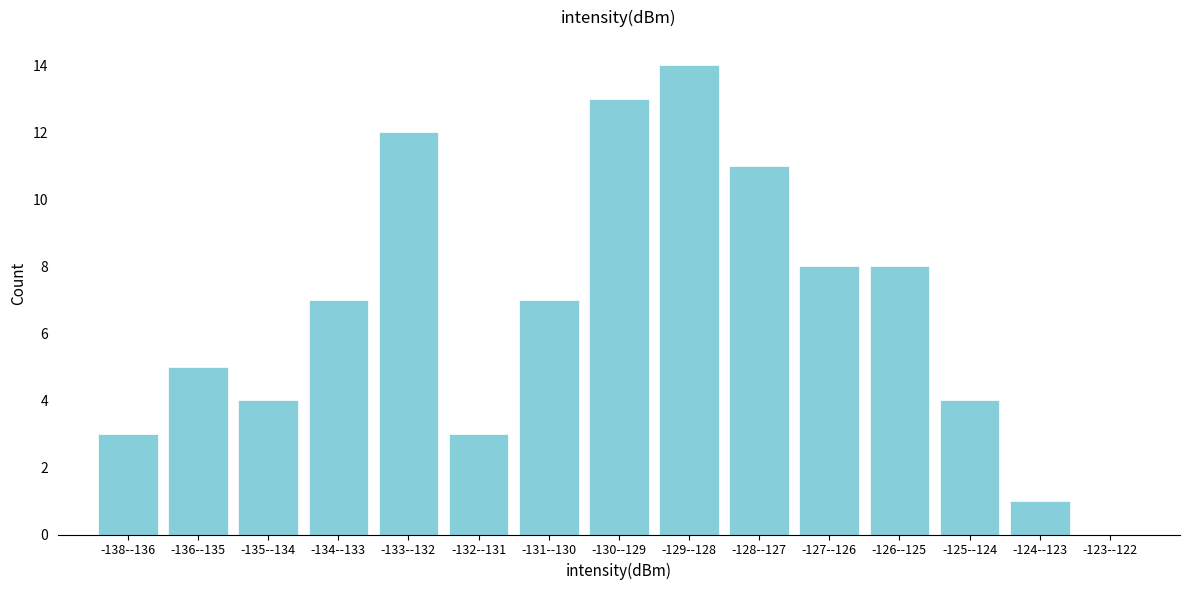

Reading right to left, what are all the values shown in this chart?

-123--122=0	-124--123=1	-125--124=4	-126--125=8	-127--126=8	-128--127=11	-129--128=14	-130--129=13	-131--130=7	-132--131=3	-133--132=12	-134--133=7	-135--134=4	-136--135=5	-138--136=3